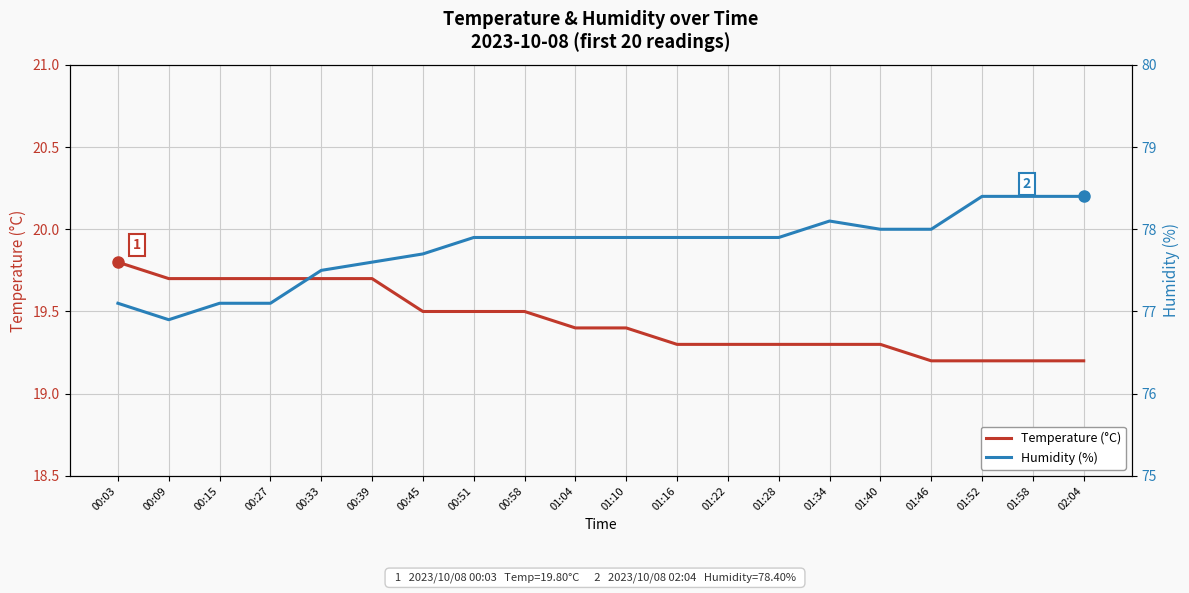

How many data points in Humidity (%) are above 77?

19